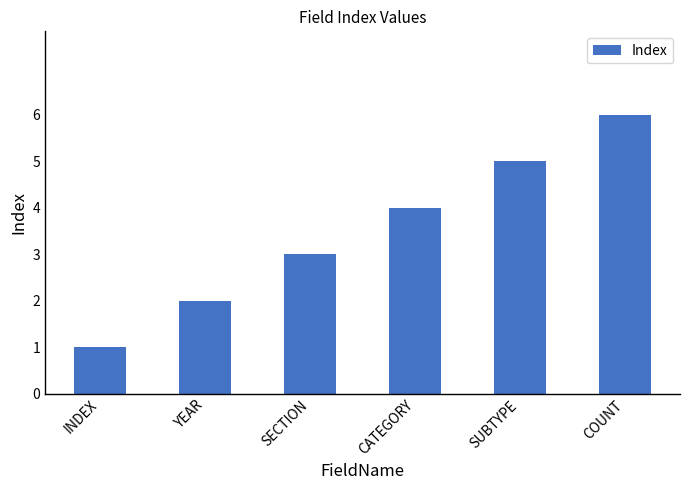

What is the greatest value displayed?

6